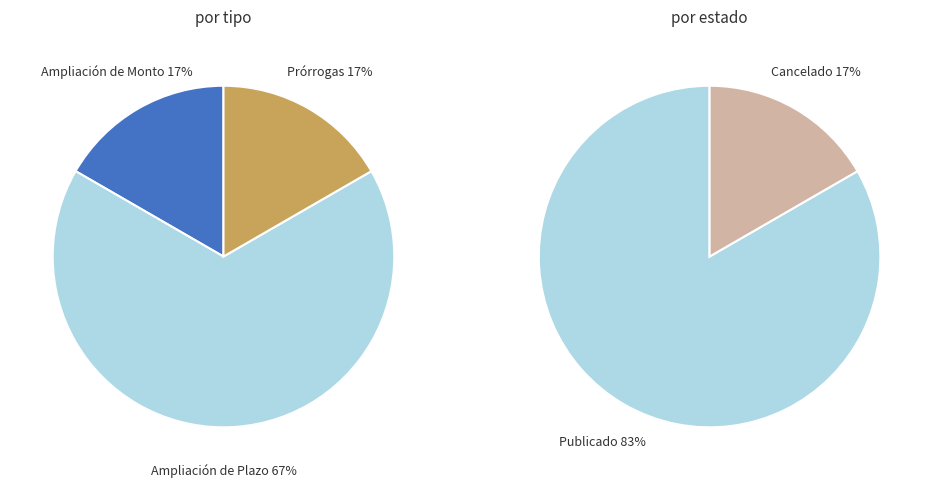

Is it true that Ampliación de Plazo (CAN) is 29% of the pie?

False